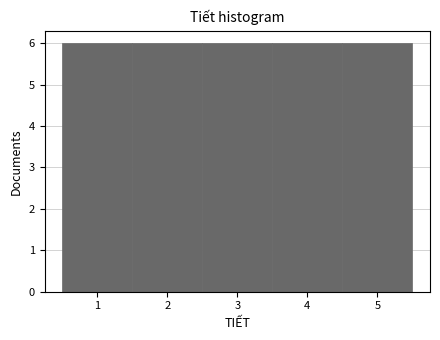

Reading left to right, list every bar in this chart as the range it spans on the x-axis followed by its height. The values are not printed on the chart, so give them approximately, as read against the axis.

0.5 to 1.5: 6
1.5 to 2.5: 6
2.5 to 3.5: 6
3.5 to 4.5: 6
4.5 to 5.5: 6